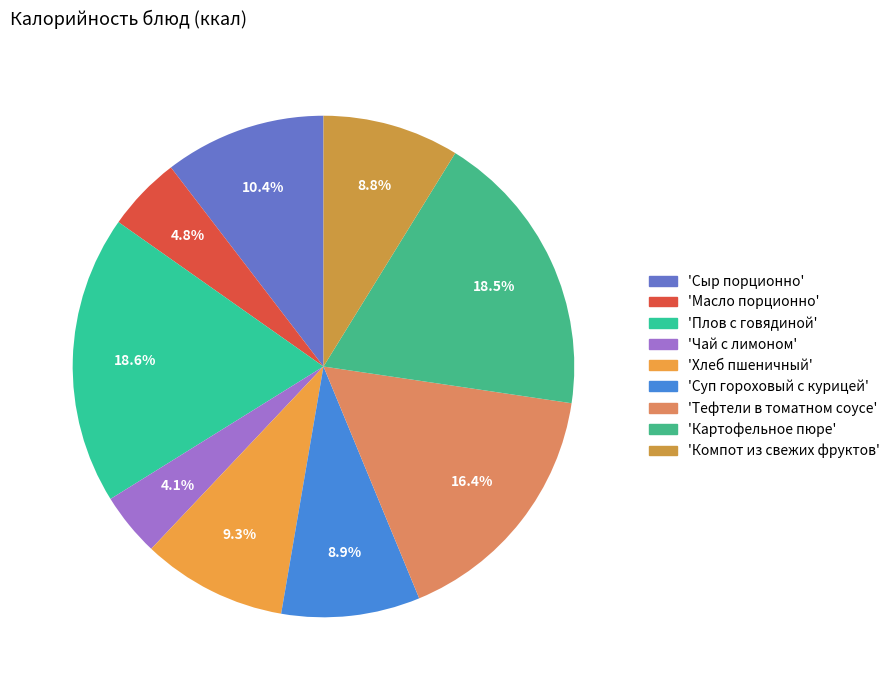

How many slices are in this pie chart?

9